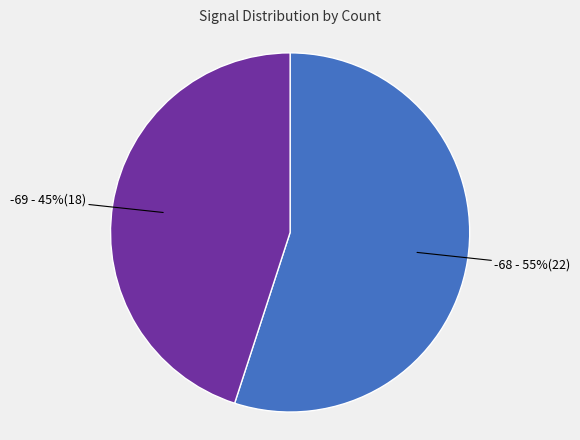

To the nearest percent, what is the average slice percentage?

50%